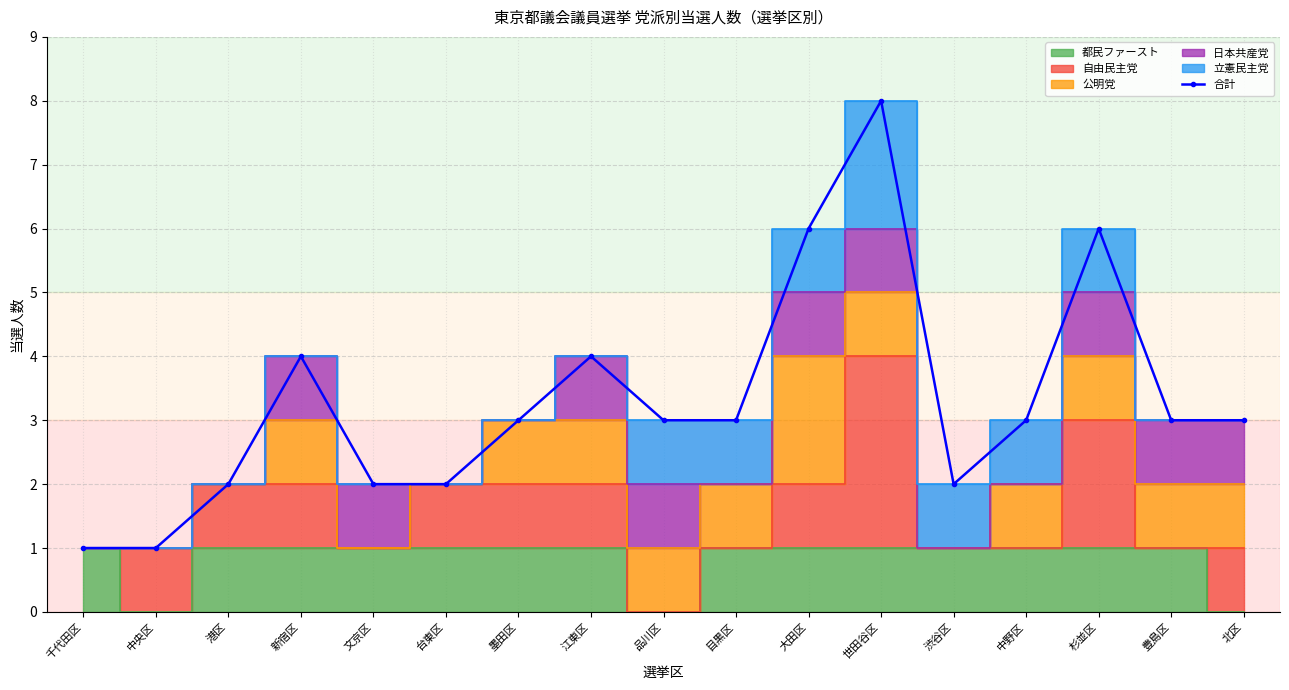

What is the change in value from 千代田区 to 文京区?

+1